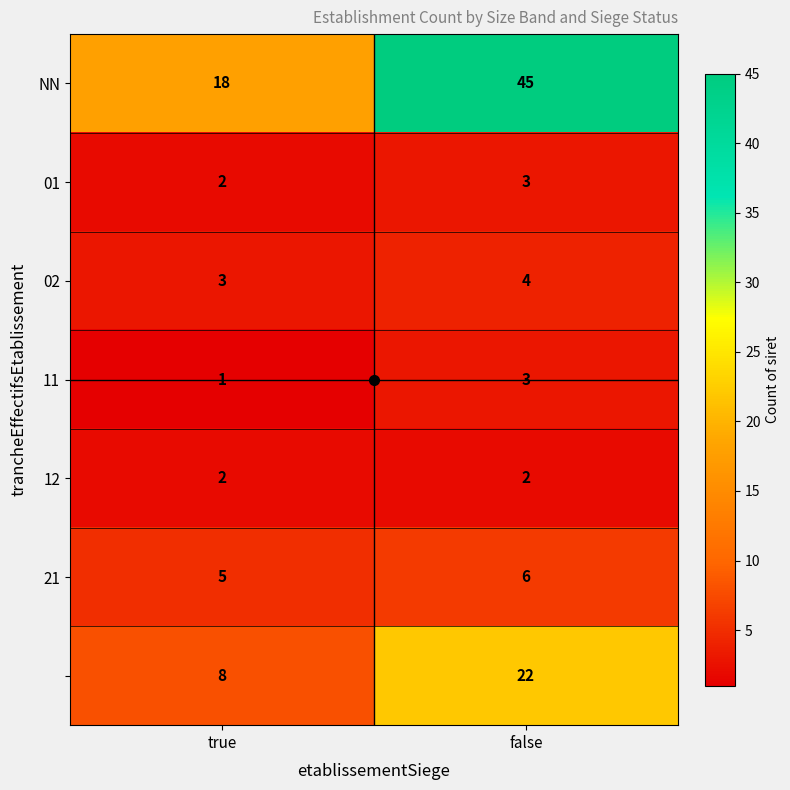

Which category has the highest value across all series?

false